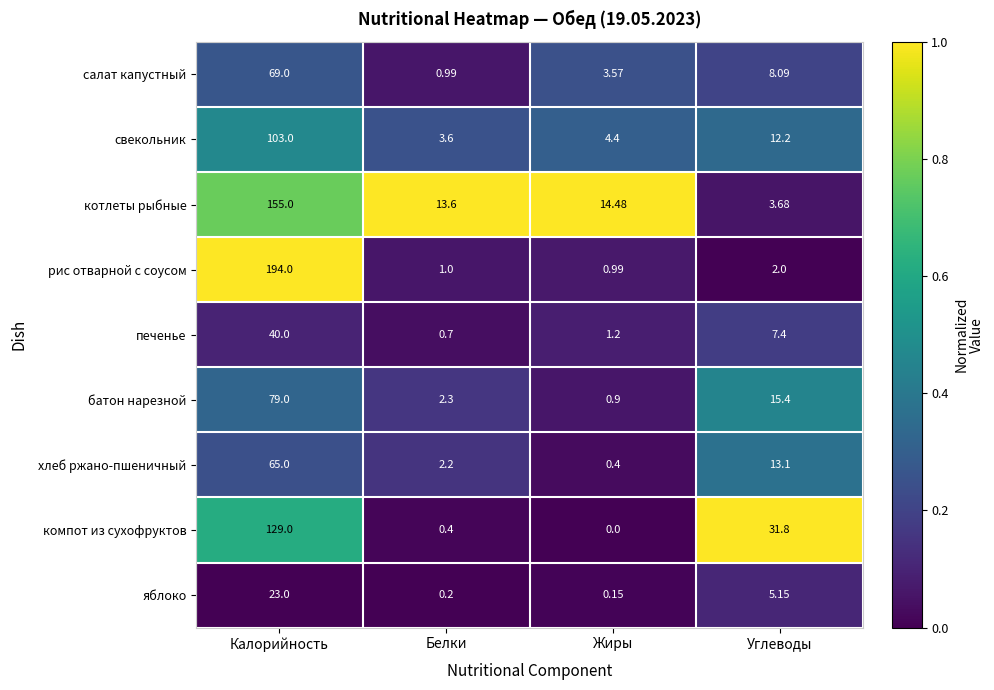

Which label corresponds to the largest value in the chart?

Калорийность